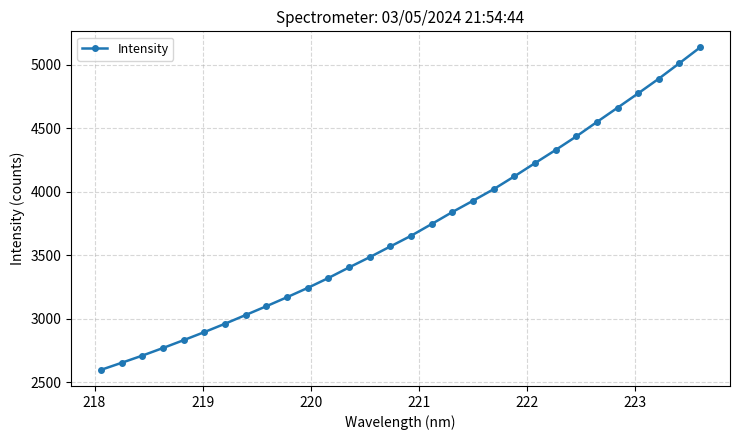

What is the value of the 19th point from the left?

3929.0